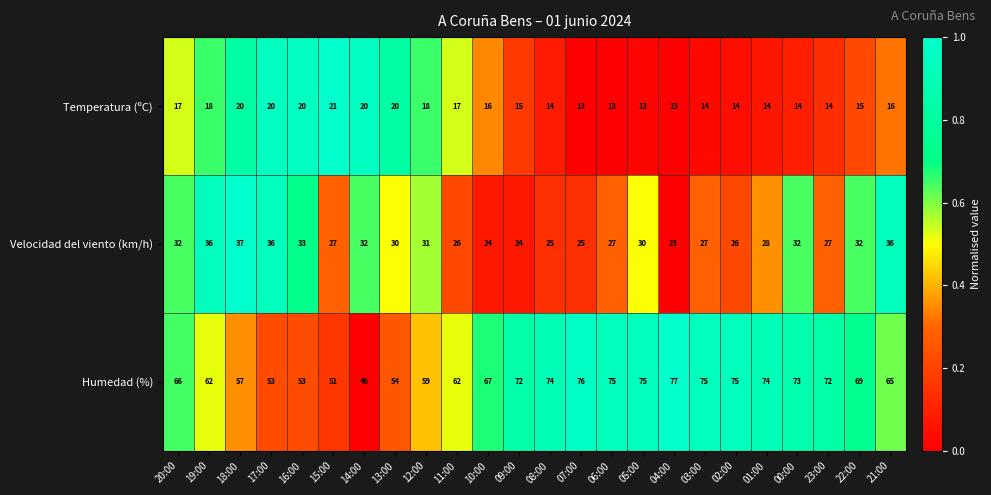

Which series changed the most between 17:00 and 12:00?

Humedad (%)